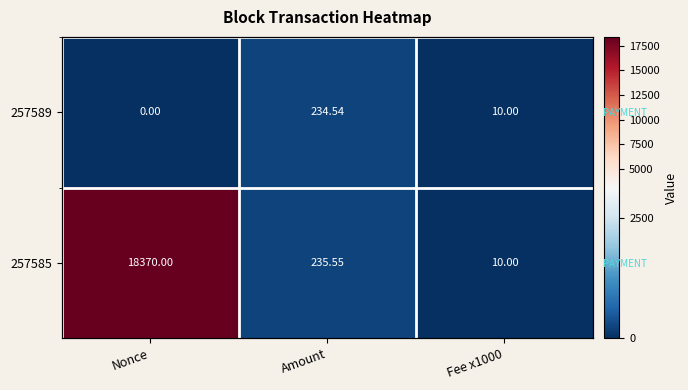

At which label is 257585 closest to 9190?

Amount